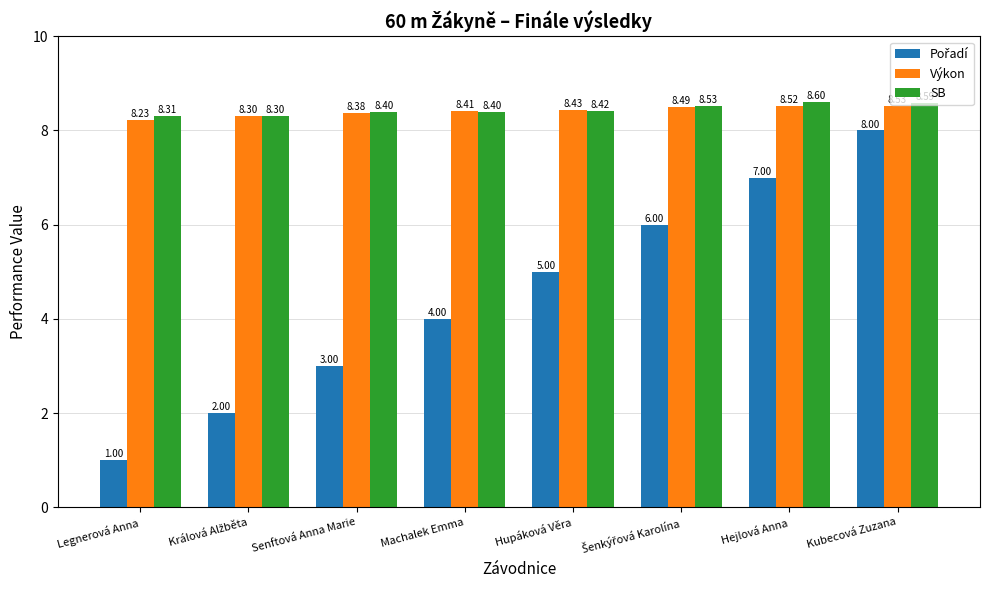

True or false: SB has a value of 8.4 at Hupáková Věra.

True